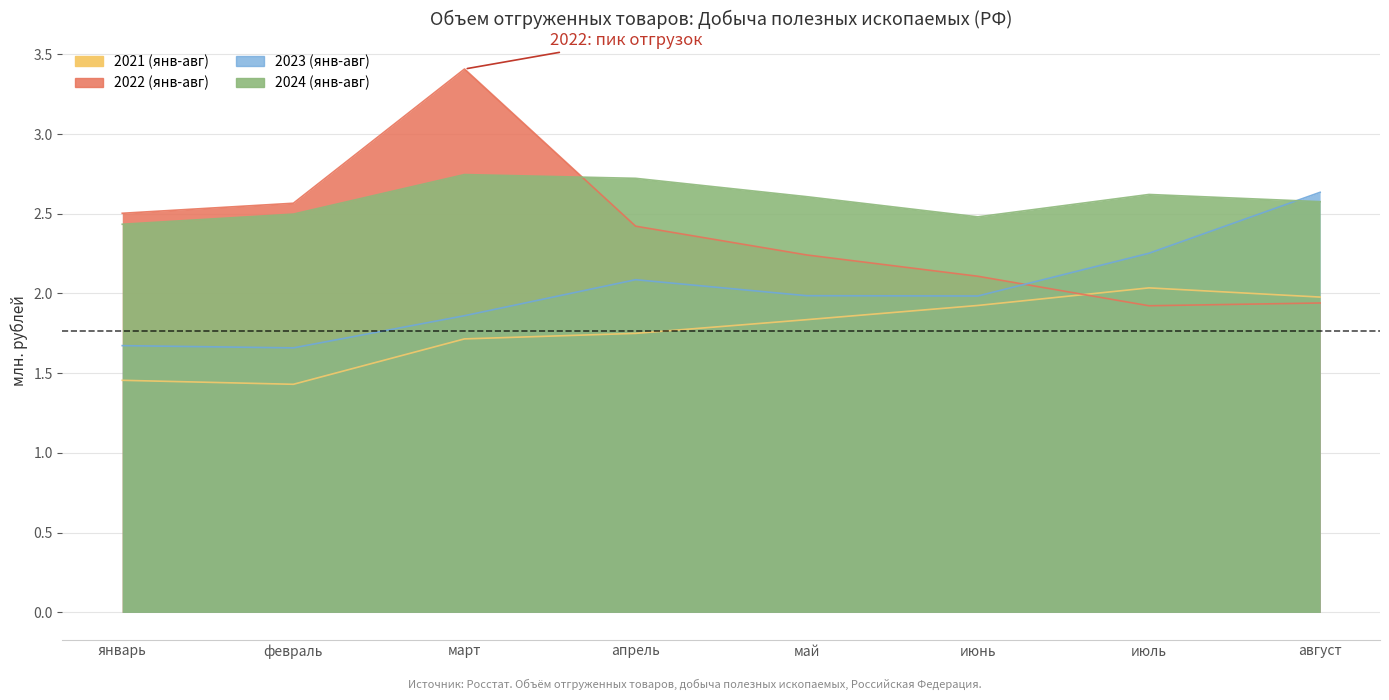

Rank the series by their maximum value, from highest to lowest.

2022 (янв-авг), 2024 (янв-авг), 2023 (янв-авг), 2021 (янв-авг)